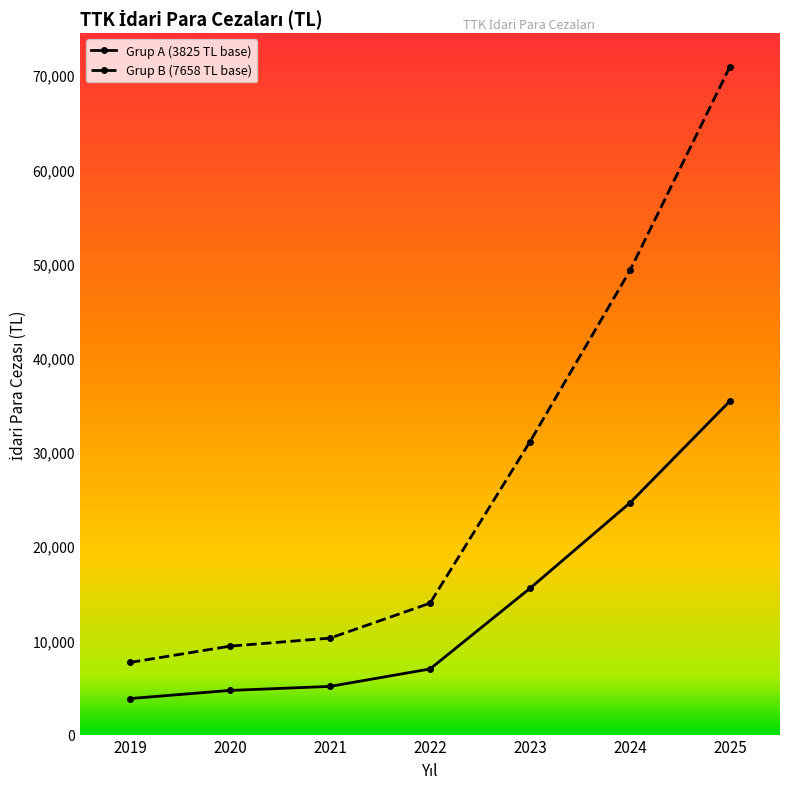

True or false: Grup B (7658 TL base) and Grup A (3825 TL base) intersect in this chart.

False